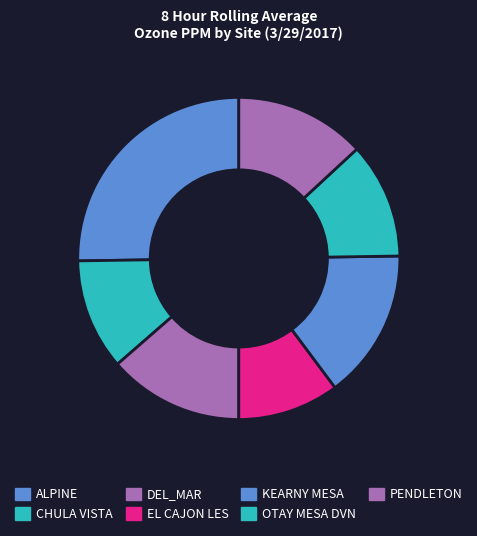

Rank the categories by value from lowest to highest.

EL CAJON LES, CHULA VISTA, OTAY MESA DVN, PENDLETON, DEL_MAR, KEARNY MESA, ALPINE